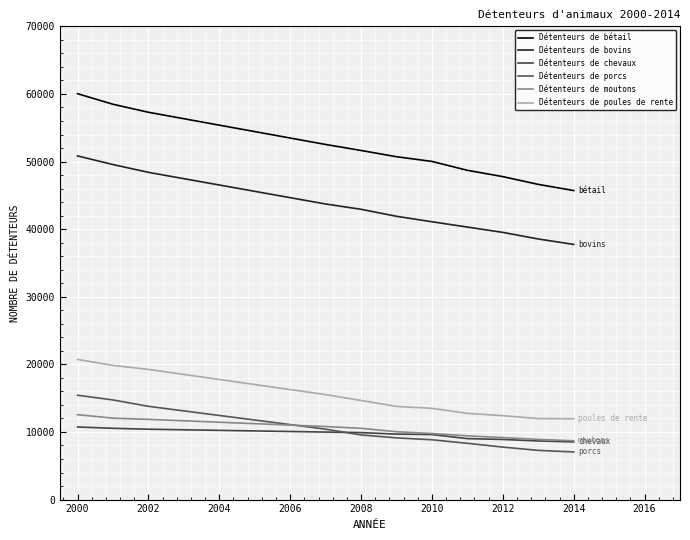

What are all the series names shown in the legend?

Détenteurs de bétail, Détenteurs de bovins, Détenteurs de chevaux, Détenteurs de porcs, Détenteurs de moutons, Détenteurs de poules de rente